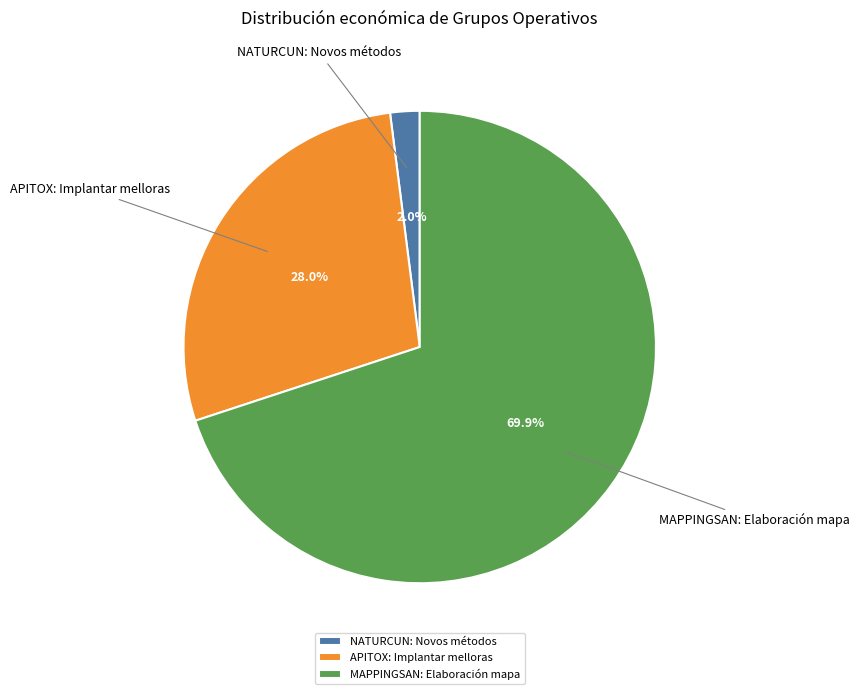

To the nearest percent, what is the average slice percentage?

33%